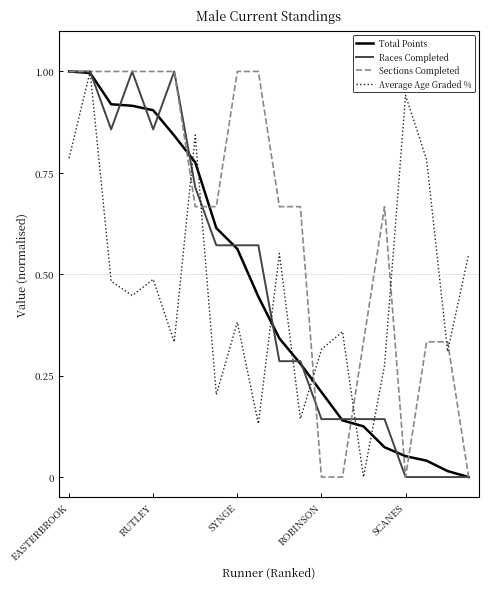

What is the greatest value displayed?

1.0